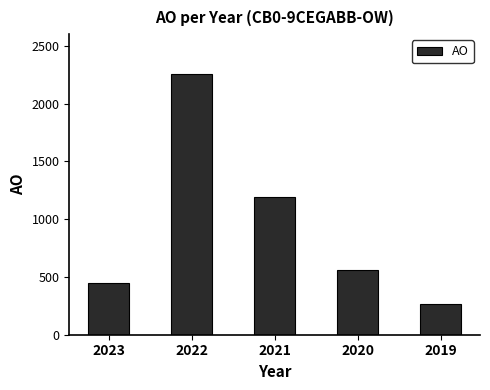

True or false: the data shows 264 at 2019.

True